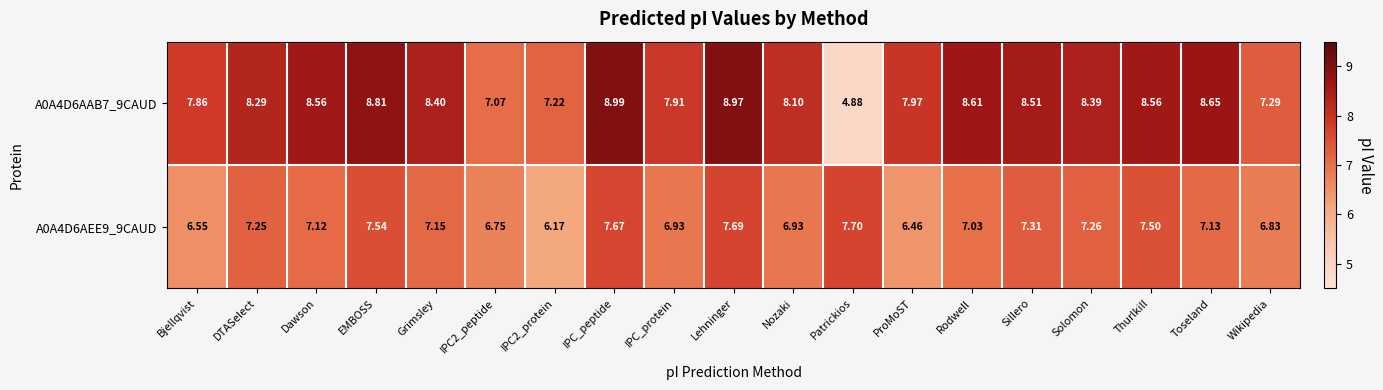

Between Bjellqvist and Dawson, which series saw the biggest shift?

A0A4D6AAB7_9CAUD